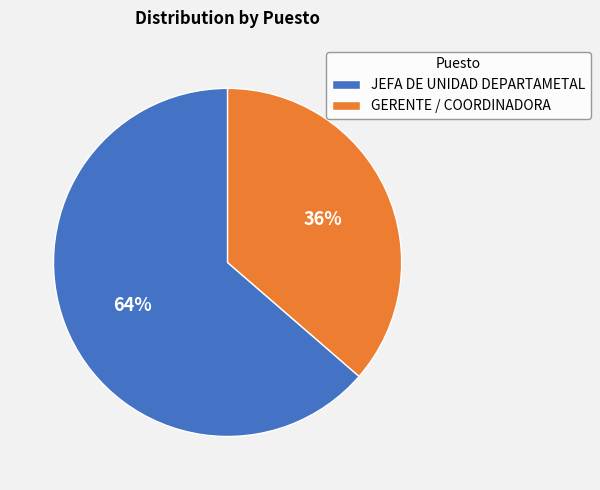

To the nearest percent, what portion does GERENTE / COORDINADORA represent?

36%